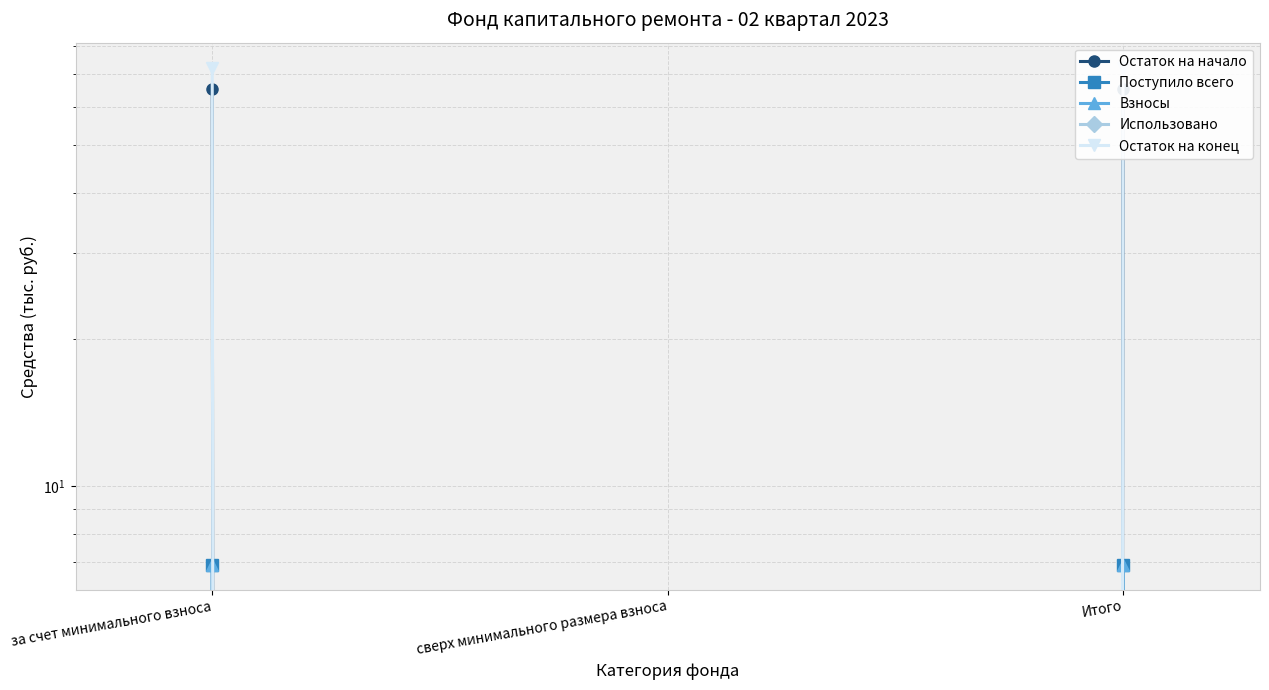

At сверх минимального размера взноса, list the series in order from smallest to largest.

Остаток на начало, Поступило всего, Взносы, Использовано, Остаток на конец